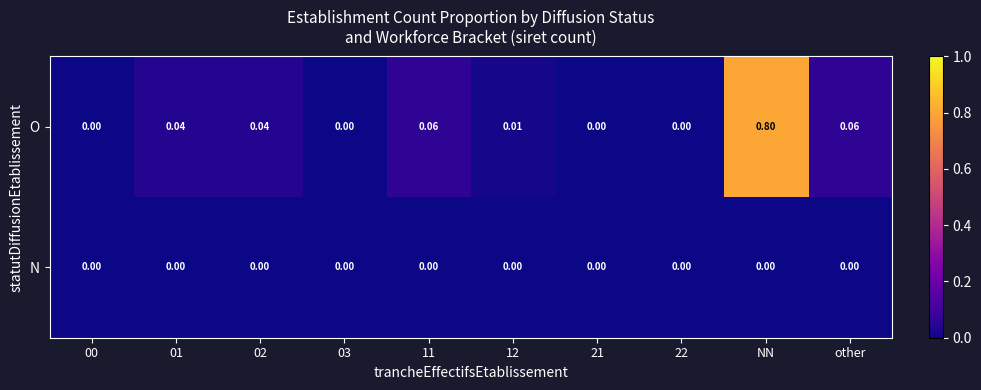

Which series has the largest total across all categories?

O